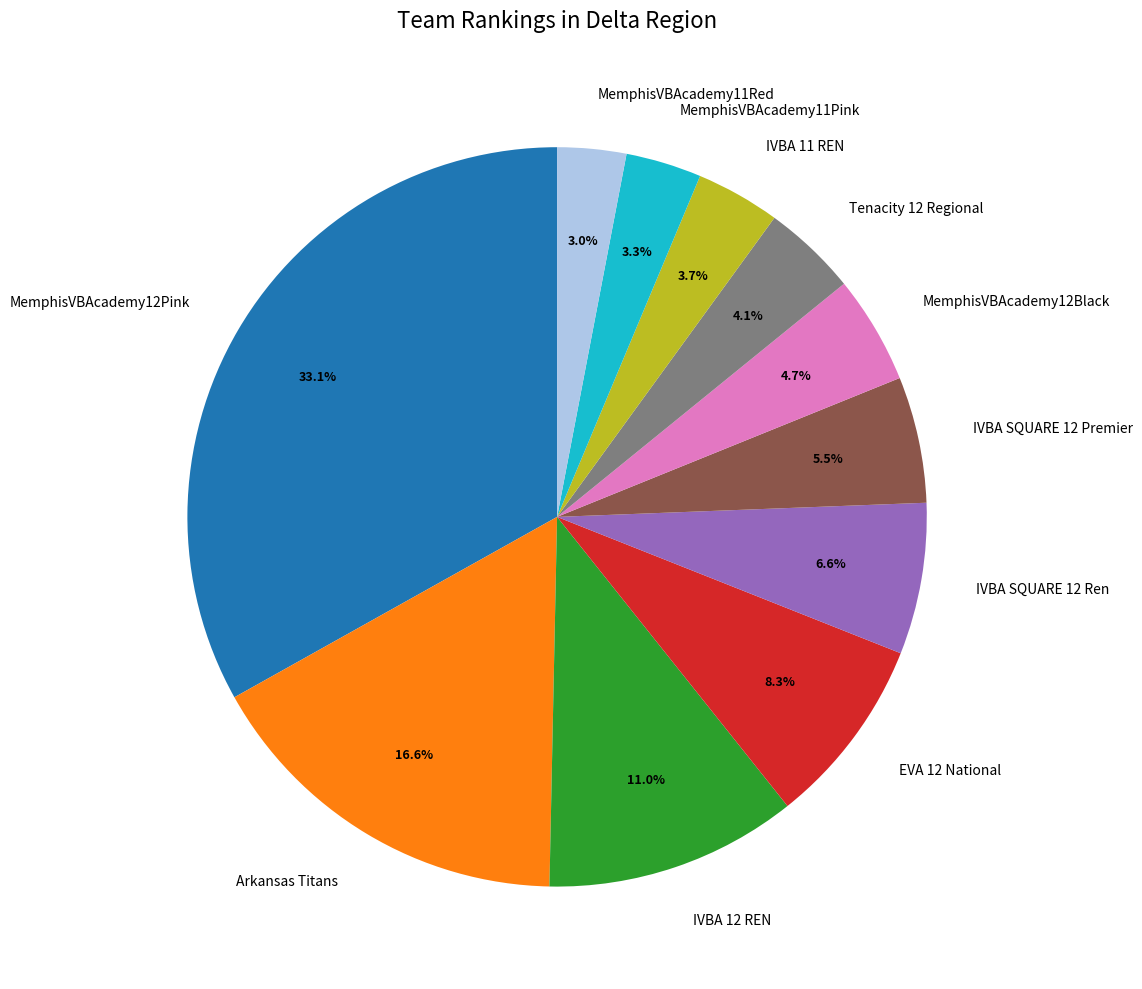

Is MemphisVBAcademy11Red the majority of the pie?

No